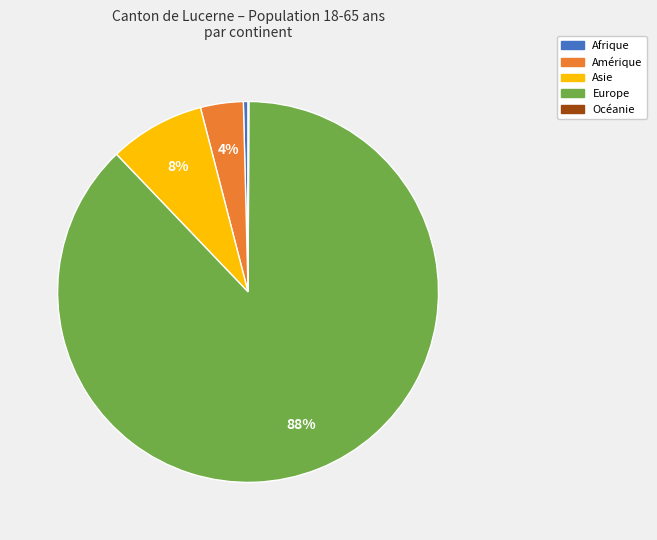

Which category accounts for the majority?

Europe